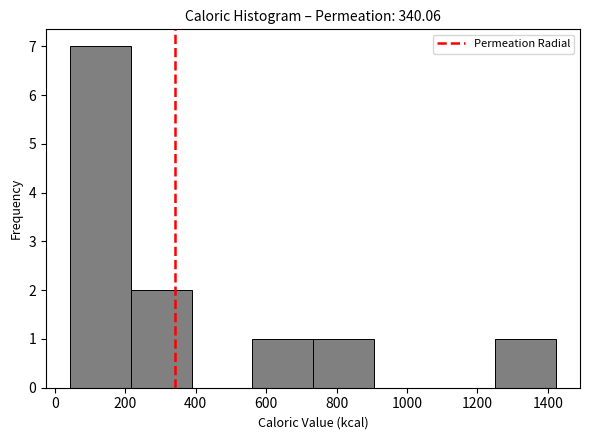

Reading left to right, list every bar in this chart as the range it spans on the x-axis followed by its height. Neither the bar edges nor the heights are printed on the chart, so give them approximately, as read against the axes.

40 to 220: 7
220 to 380: 2
380 to 560: 0
560 to 740: 1
740 to 900: 1
900 to 1080: 0
1080 to 1240: 0
1240 to 1420: 1